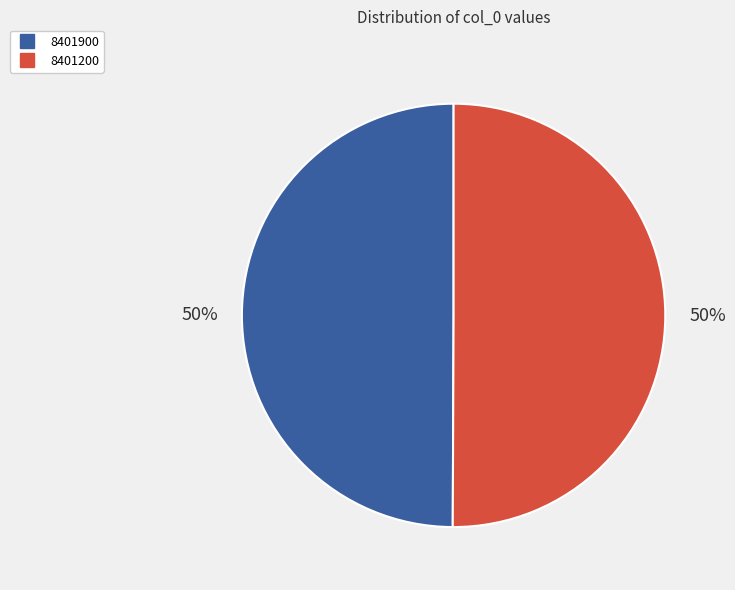

To the nearest percent, what portion does 8401900 represent?

50%